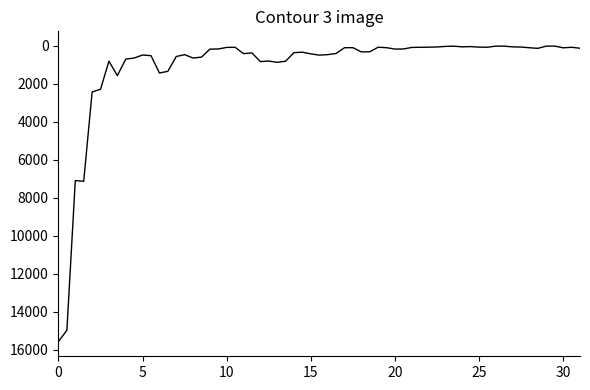

What is the greatest value displayed?

15578